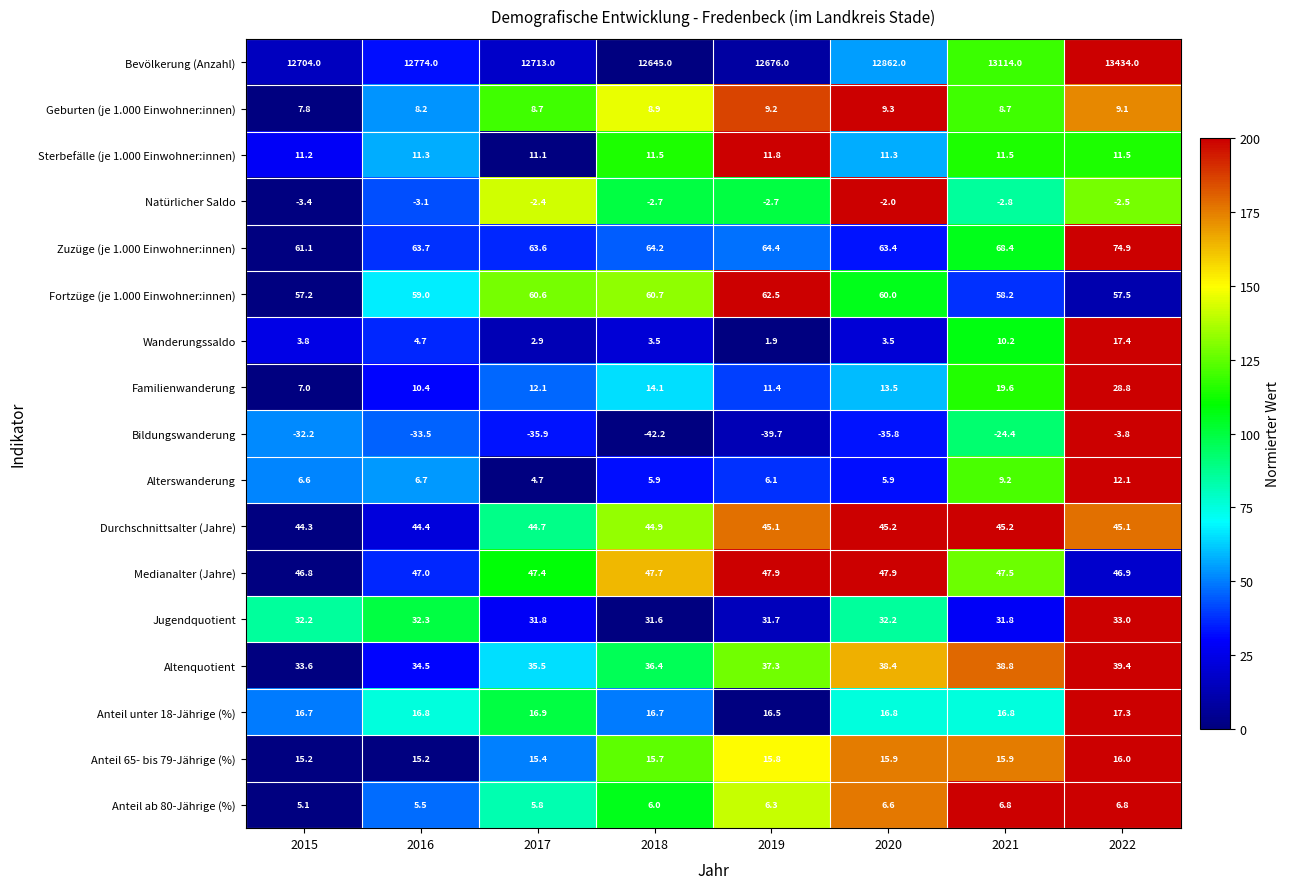

What is the approximate value of Durchschnittsalter (Jahre) at 2021?

45.2